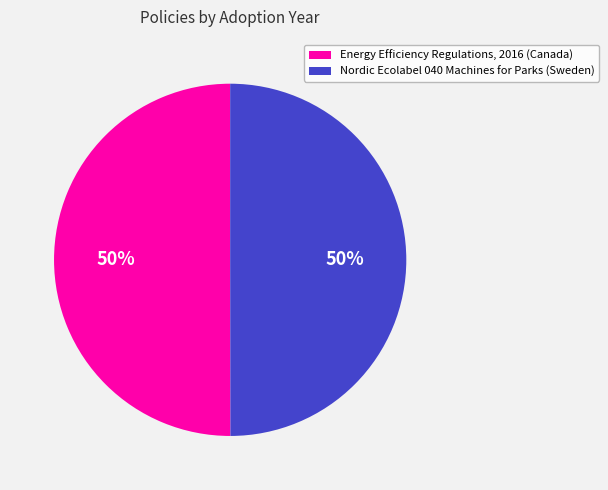

To the nearest percent, what is the combined percentage of Nordic Ecolabel 040 Machines for Parks (Sweden) and Energy Efficiency Regulations, 2016 (Canada)?

100%